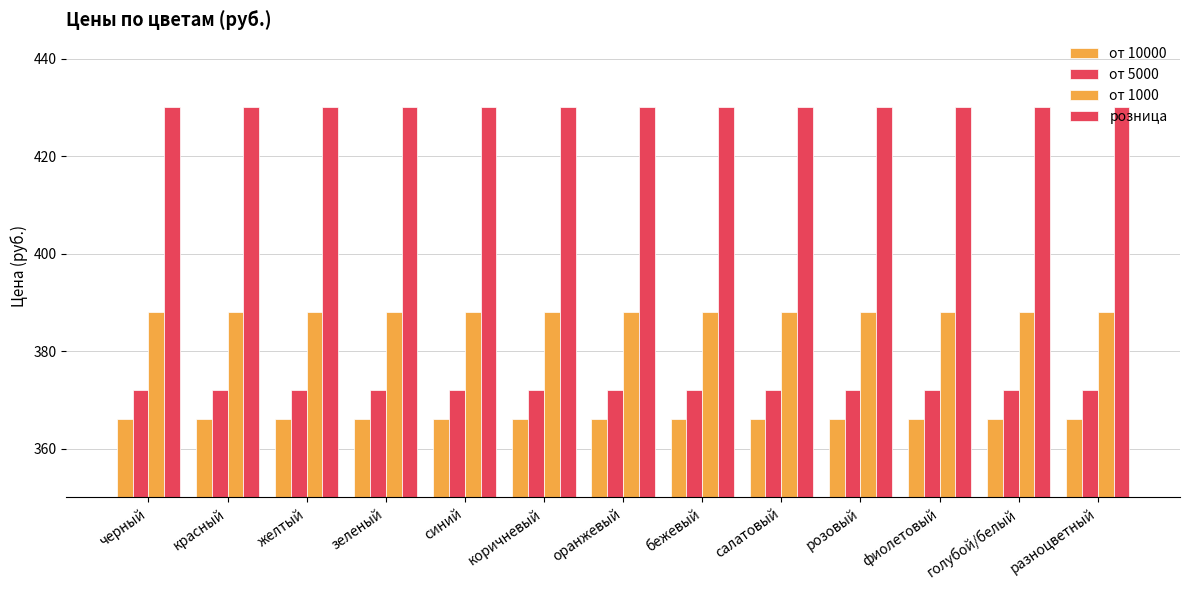

How many bars are there in each group?

4